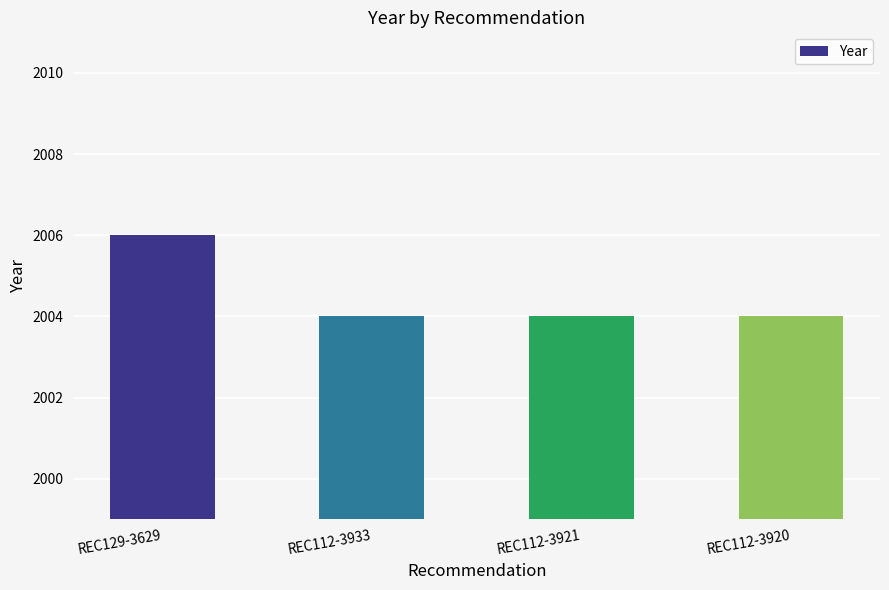

At which category does the chart reach its peak across all series?

REC129-3629